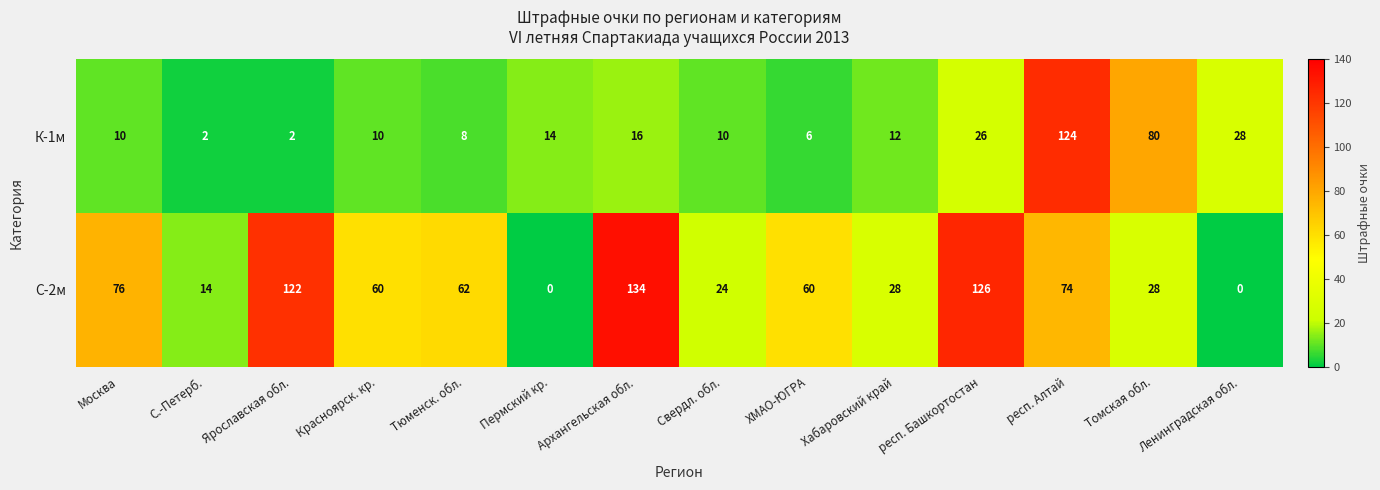

List the series in order of their overall mean, lowest first.

К-1м, С-2м